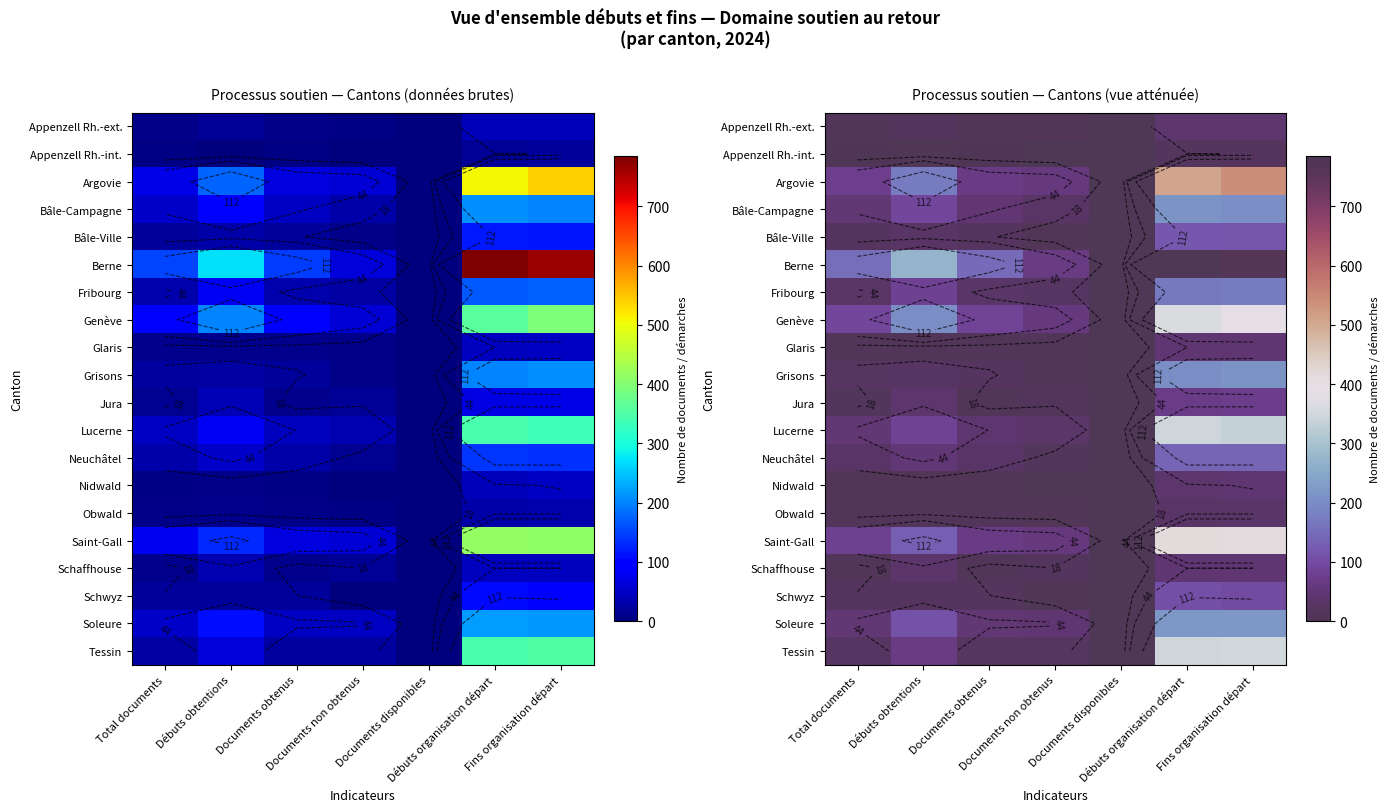

What is the total value across all series at Documents non obtenus?

485